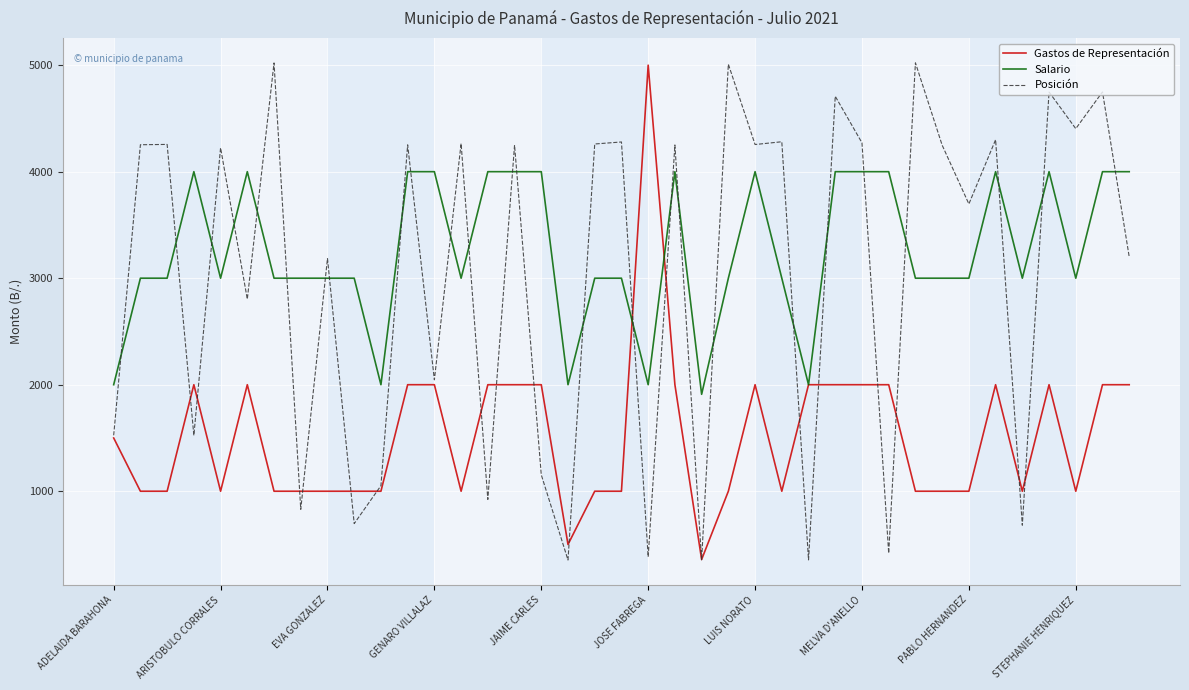

How many series are shown in this chart?

3